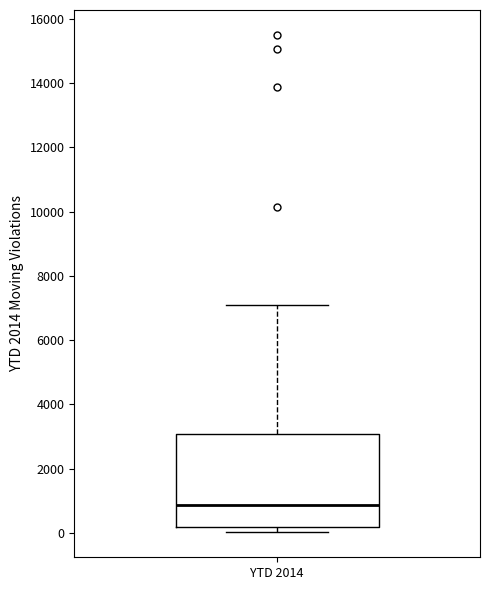

Where does the upper whisker of the box for YTD 2014 end on the y-axis? The values are not printed on the chart, so give them approximately, as read against the axis.

7200